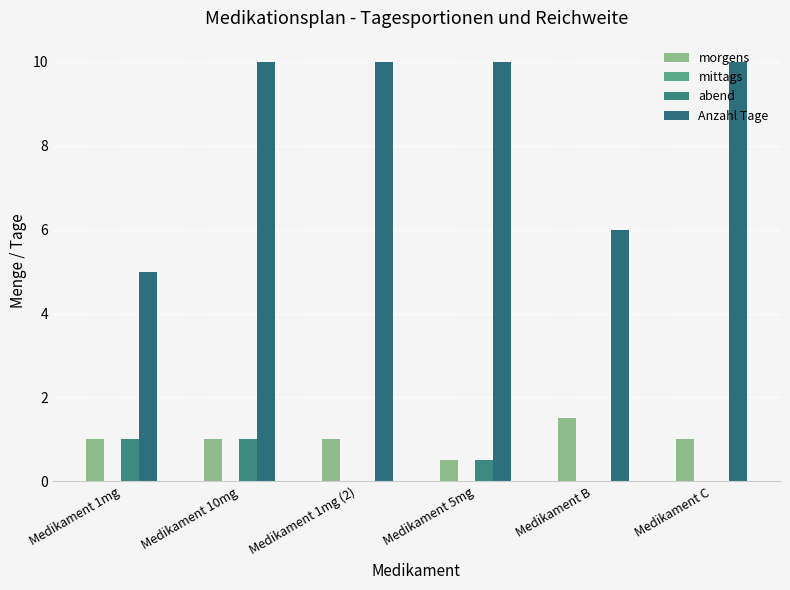

Which has a higher value, Medikament B or Medikament 5mg?

Medikament B